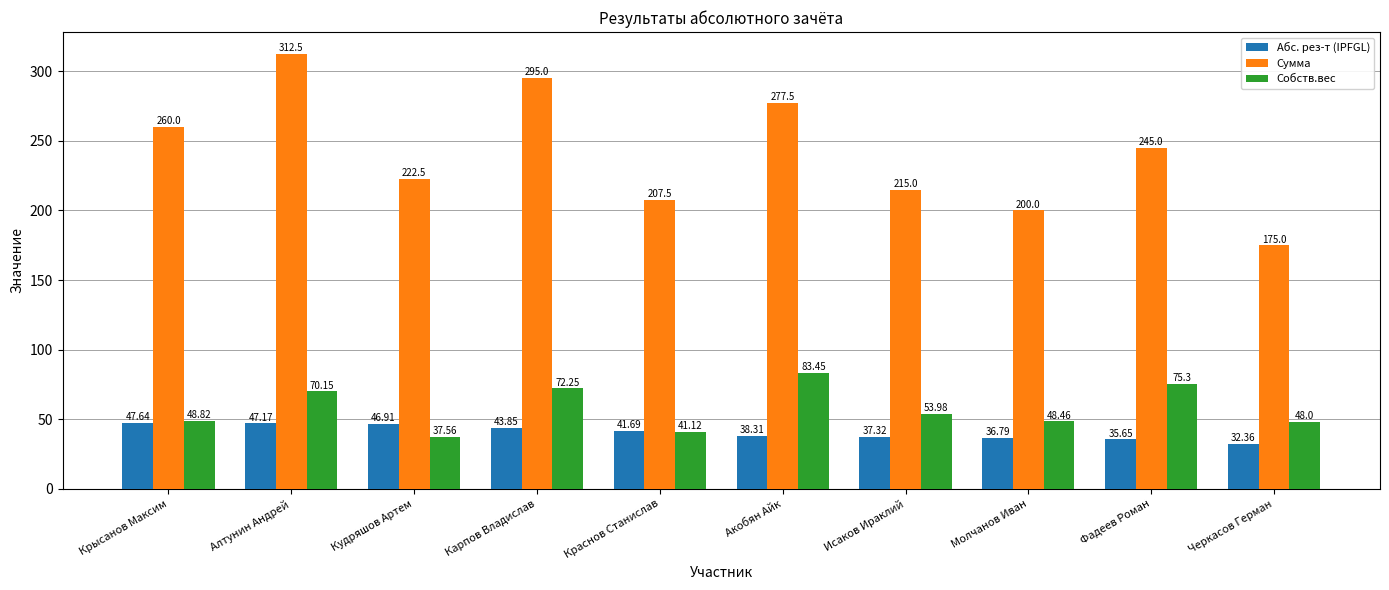

What is the average value of the Собств.вес series?

57.9